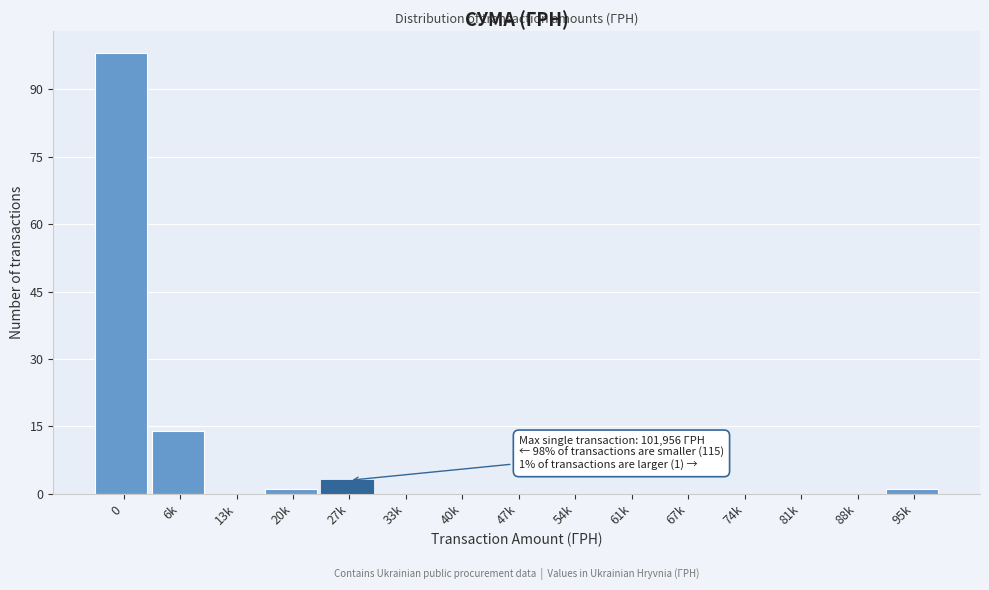

Reading left to right, list all the values displayed in this chart.

0=98	6k=14	13k=0	20k=1	27k=3	33k=0	40k=0	47k=0	54k=0	61k=0	67k=0	74k=0	81k=0	88k=0	95k=1